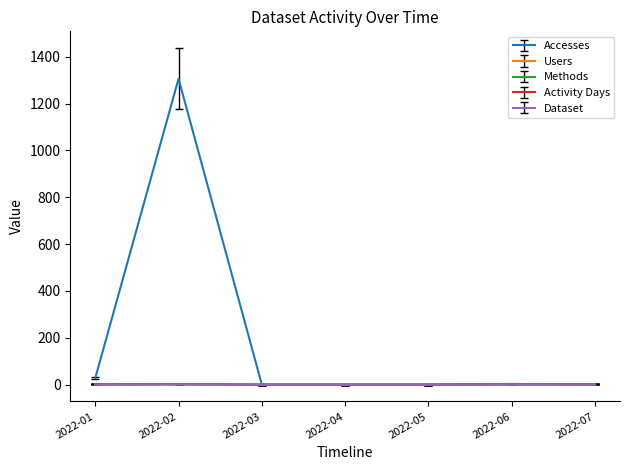

Which series has the largest total across all categories?

Accesses